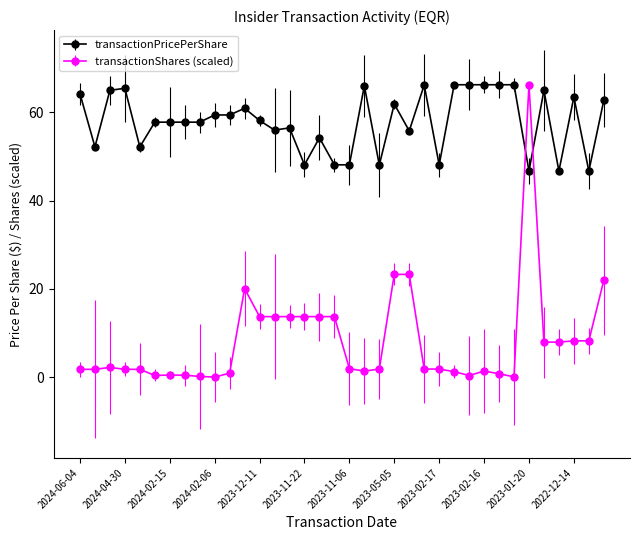

List the series in order of their overall mean, lowest first.

transactionShares (scaled), transactionPricePerShare